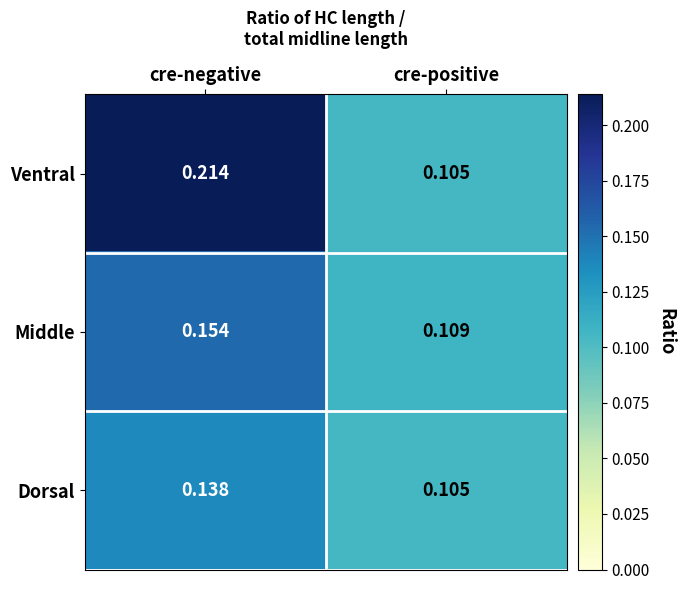

Rank the series by their average value, from lowest to highest.

Dorsal, Middle, Ventral